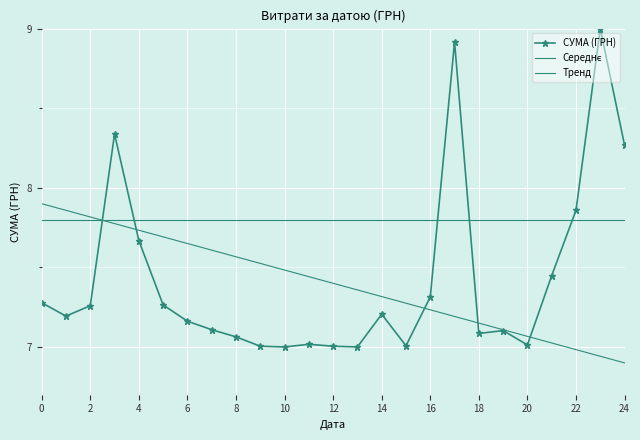

True or false: Тренд has more than 0 points higher than both neighbors.

False